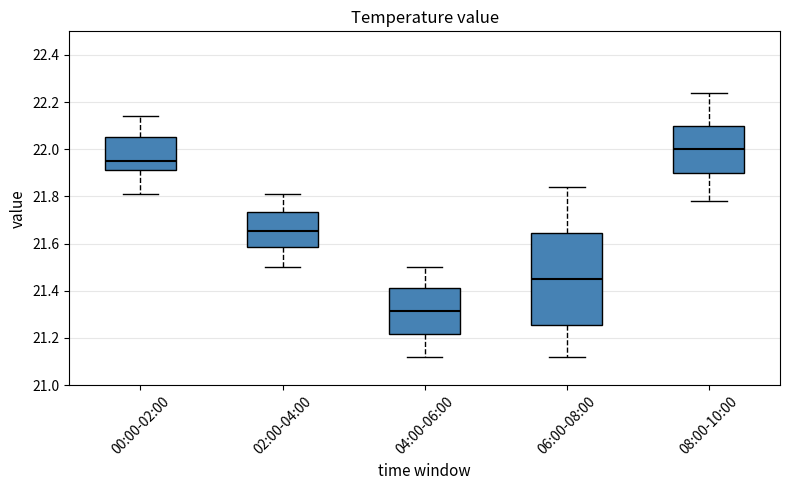

Where does the upper whisker of the box for 00:00-02:00 end on the y-axis? The values are not printed on the chart, so give them approximately, as read against the axis.

22.14